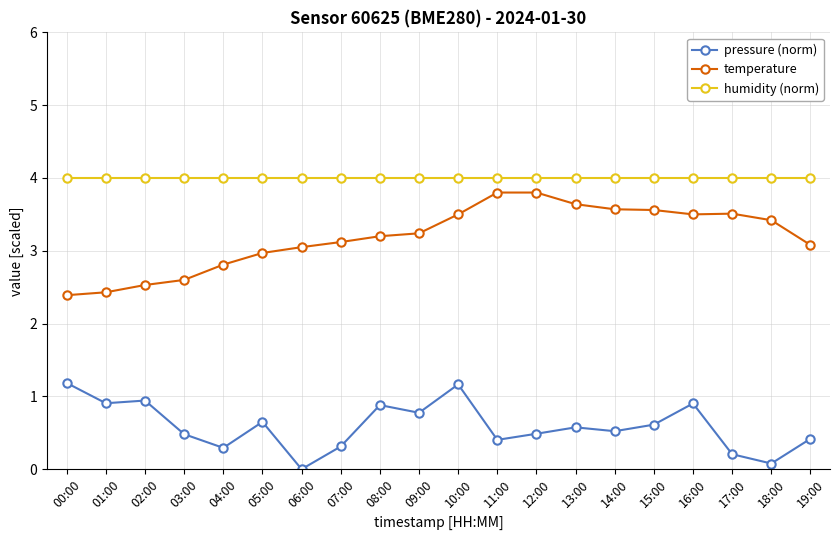

The pressure (norm) series shows 0.1 at 14:00. True or false?

False